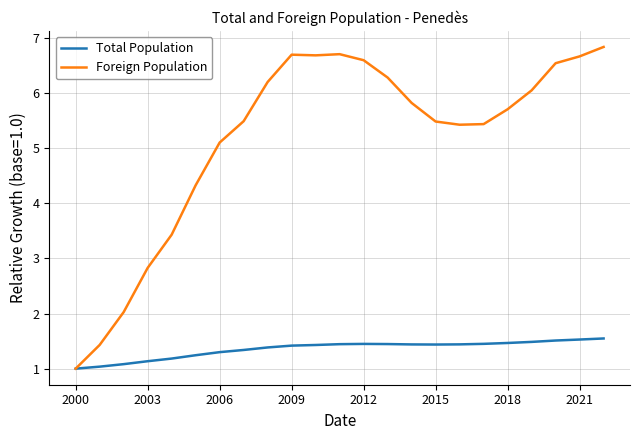

What is the minimum value for Total Population?

1.0